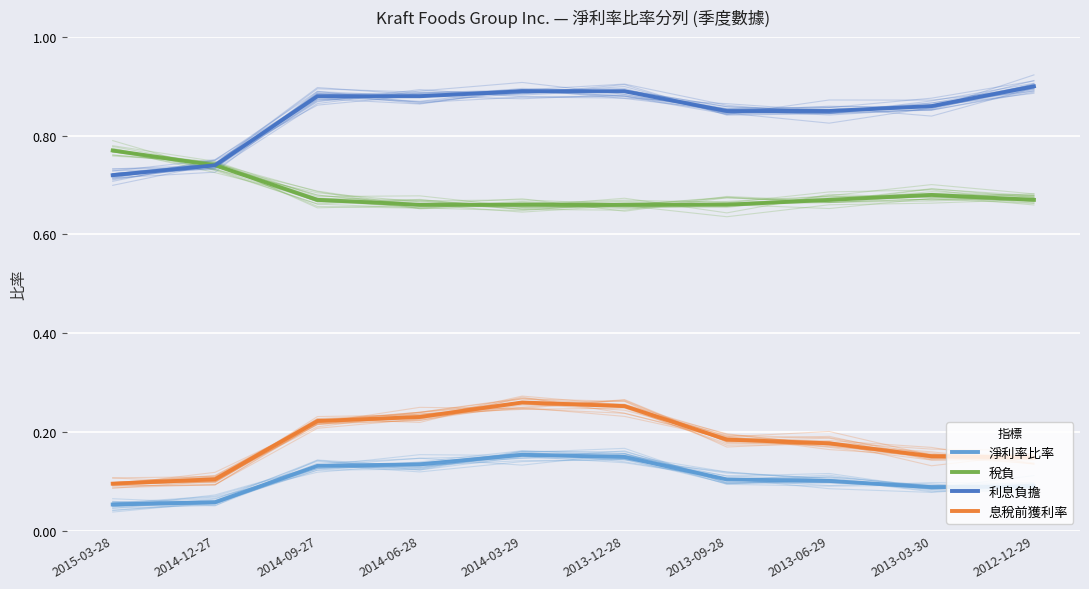

What is the sum of all 利息負擔 values?

8.5